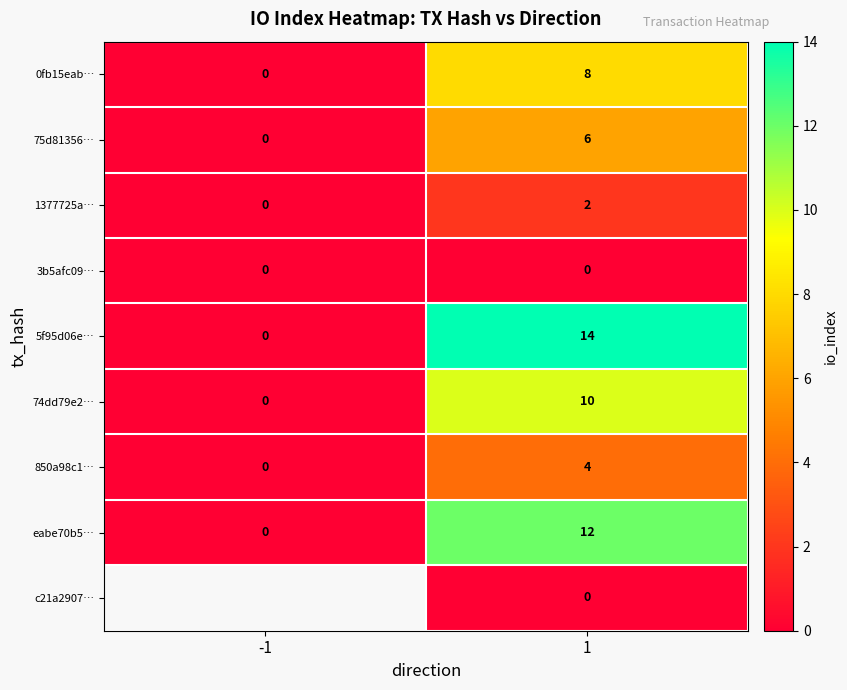

How many categories are shown in the chart?

2